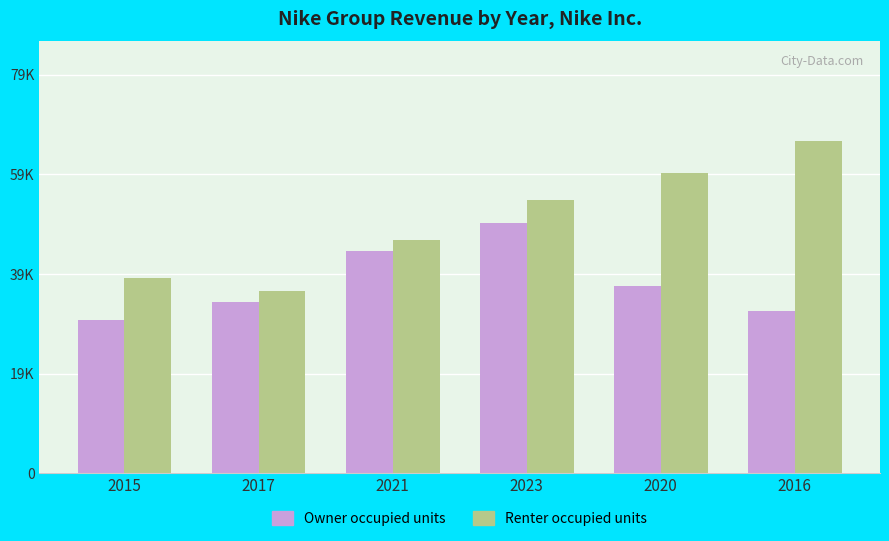

What is the sum of the Owner occupied units values at 2017 and 2023?

84357.1